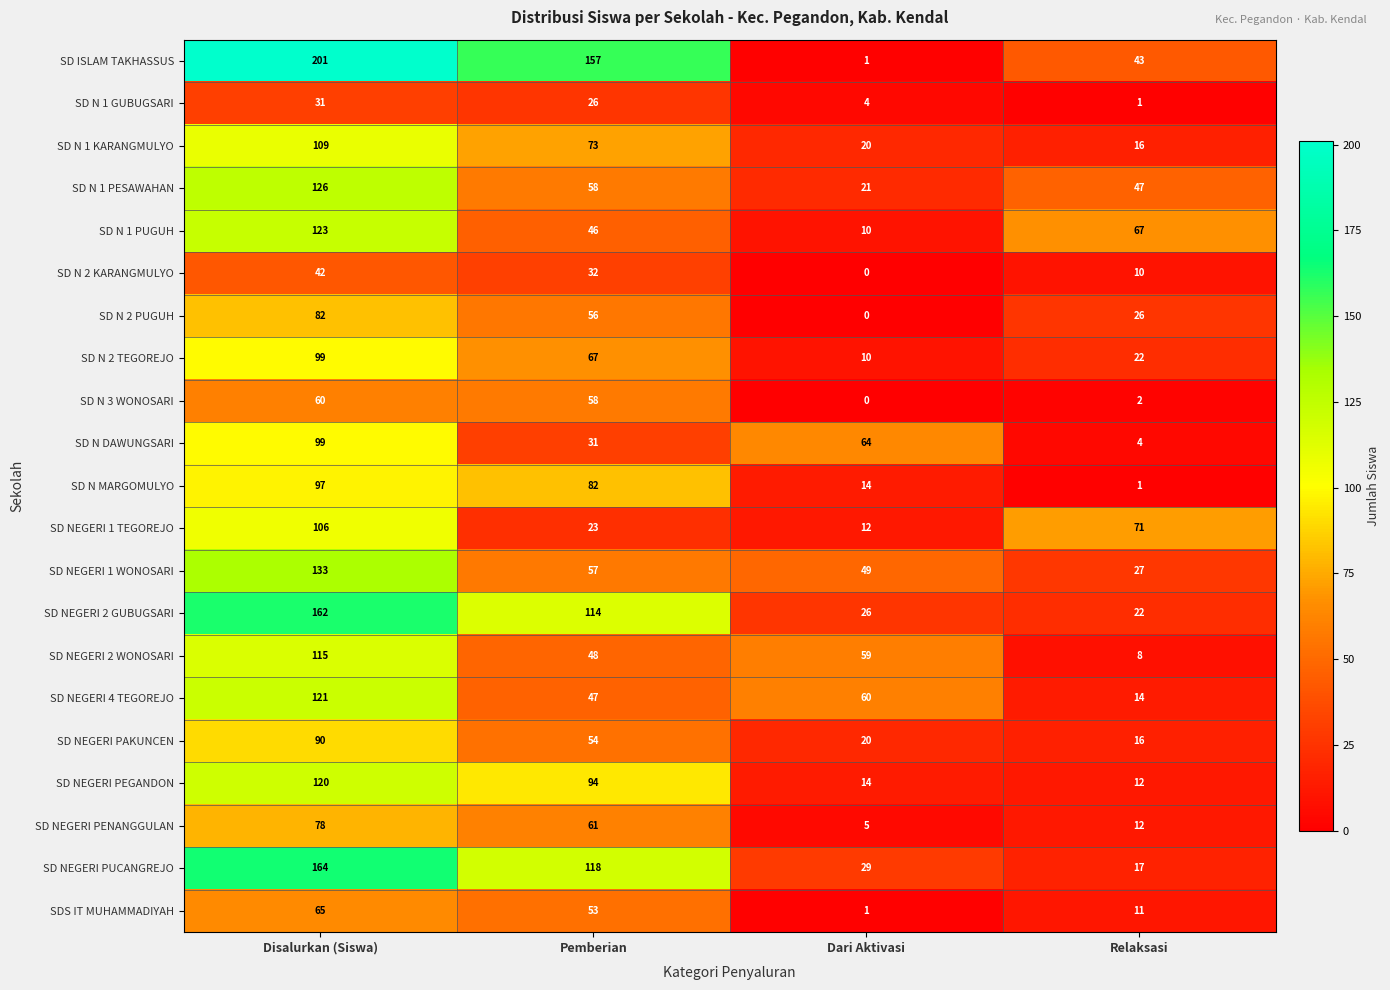

The value of SD NEGERI 4 TEGOREJO at Dari Aktivasi is 60. True or false?

True